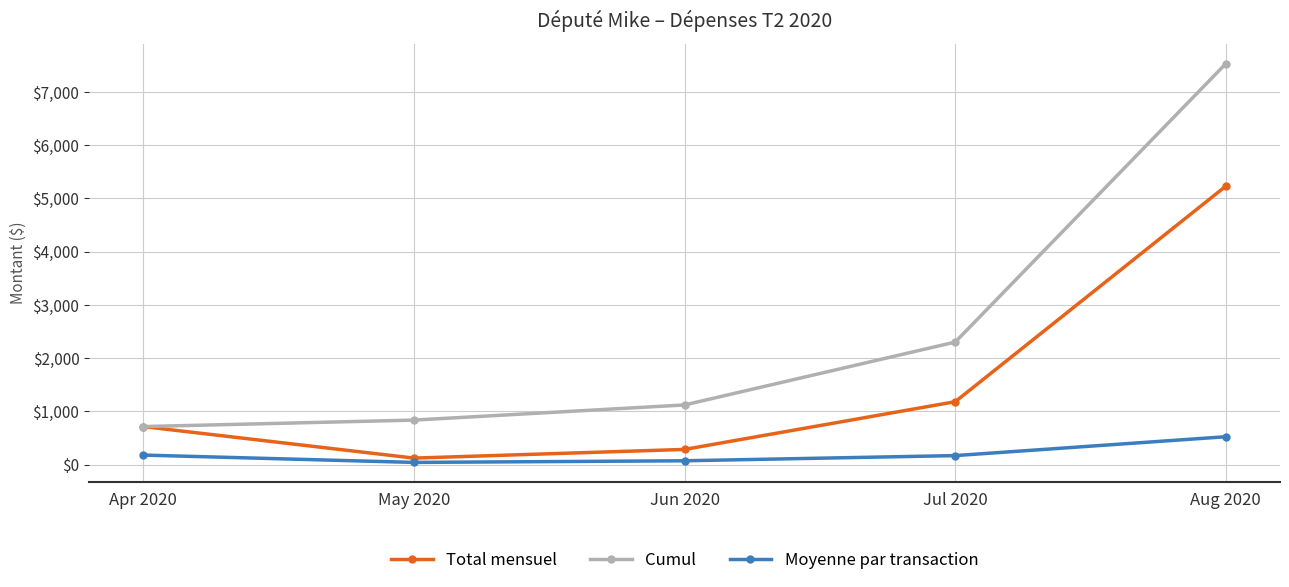

Which series has the widest spread of values?

Cumul